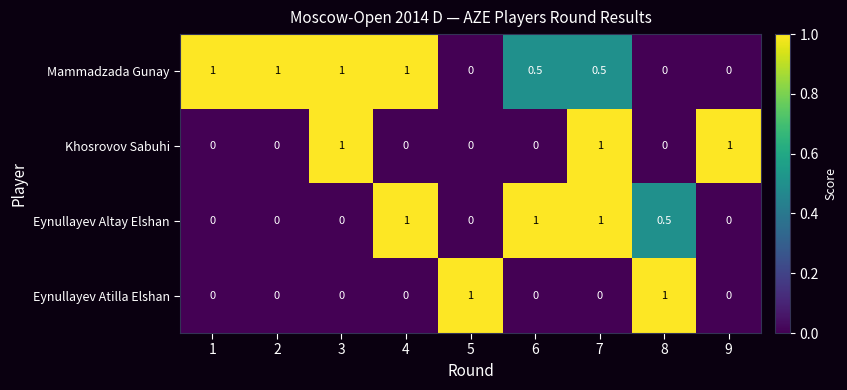

What is the spread (max minus min) of values at 7?

1.0